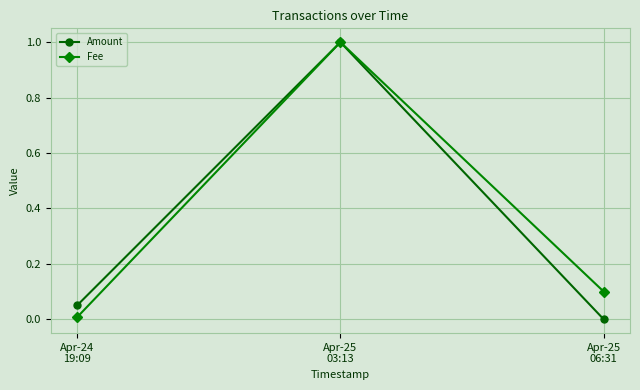

What is the value of the Fee point at the 2nd from the left?

1.0